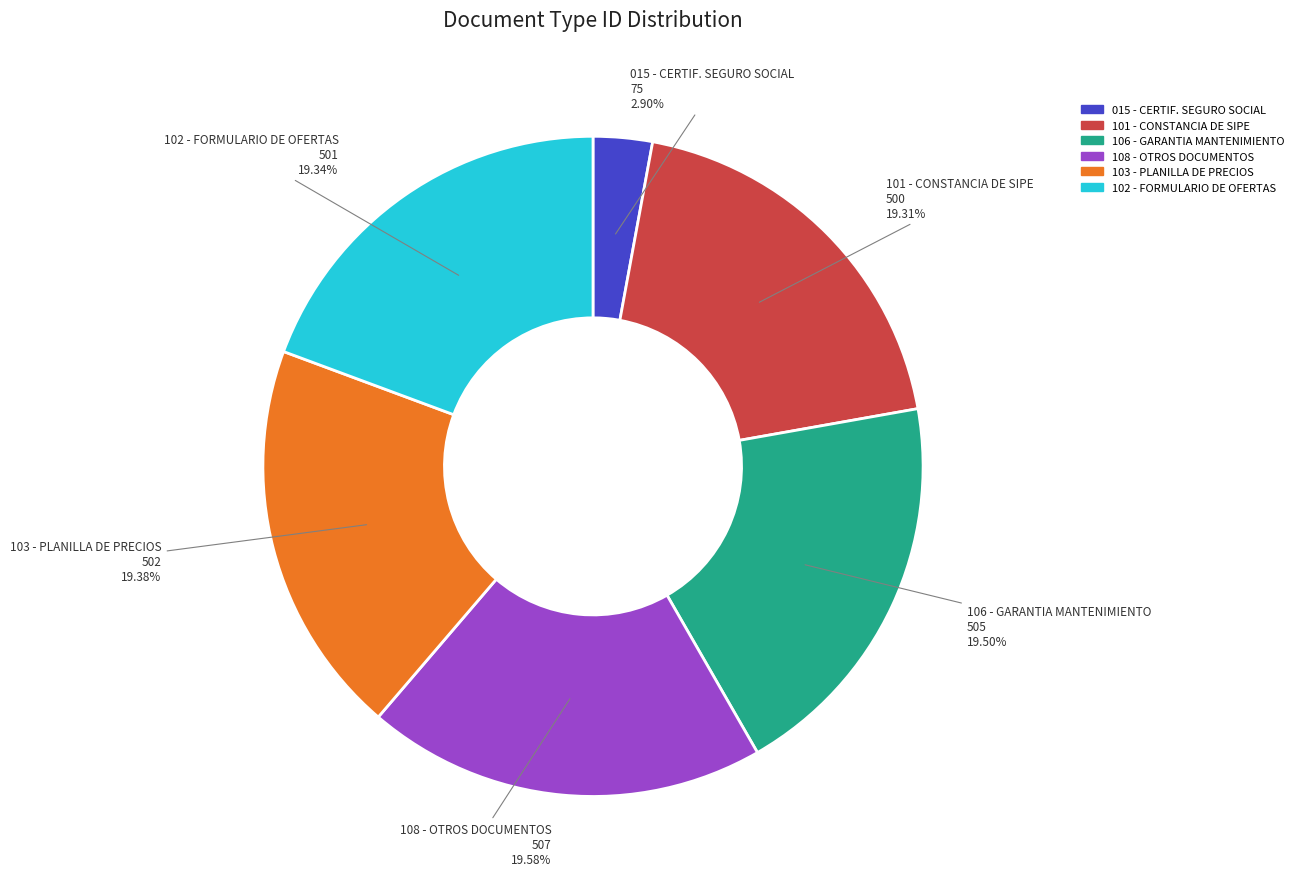

Count the number of slices in the pie.

6